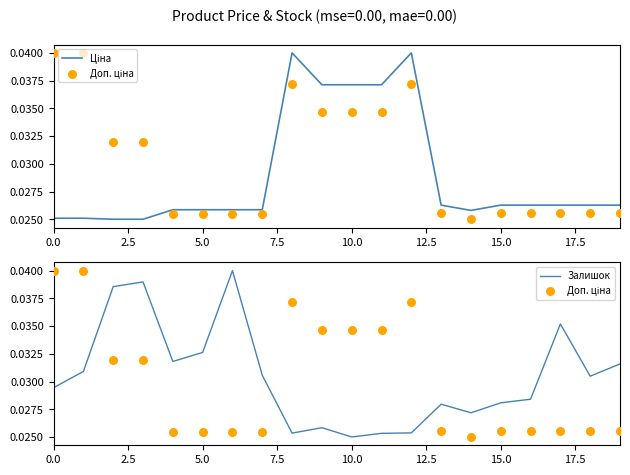

What is the total value across all series at 17?

0.1